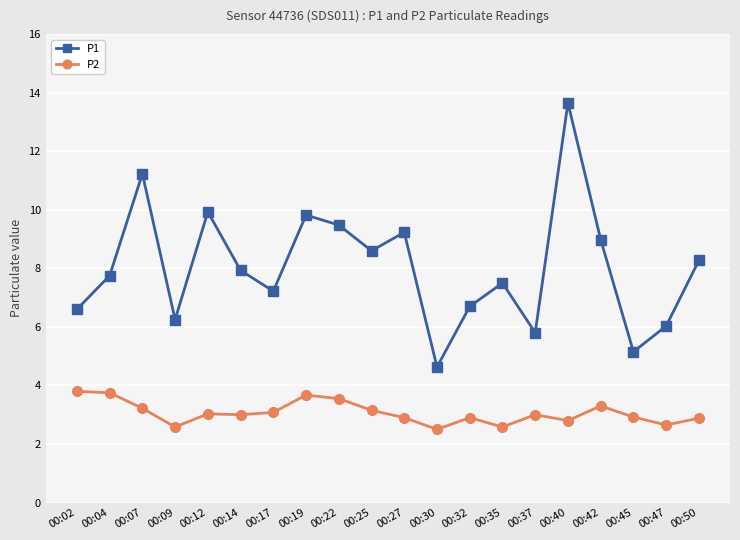

How many values in the P1 series are below 7?

7